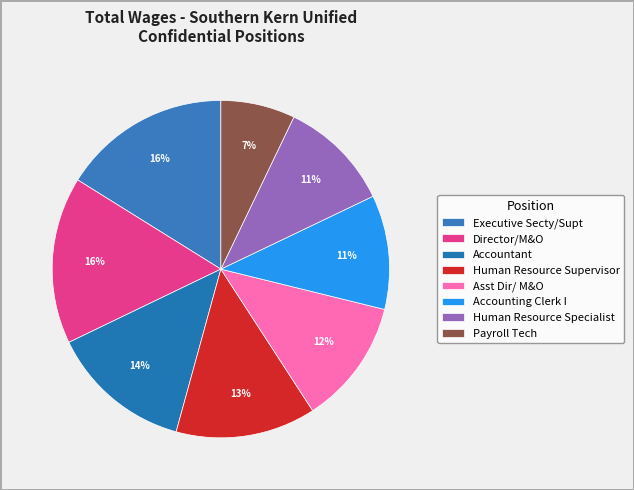

Approximately how many times larger is the value at Accountant compared to Payroll Tech?

1.9